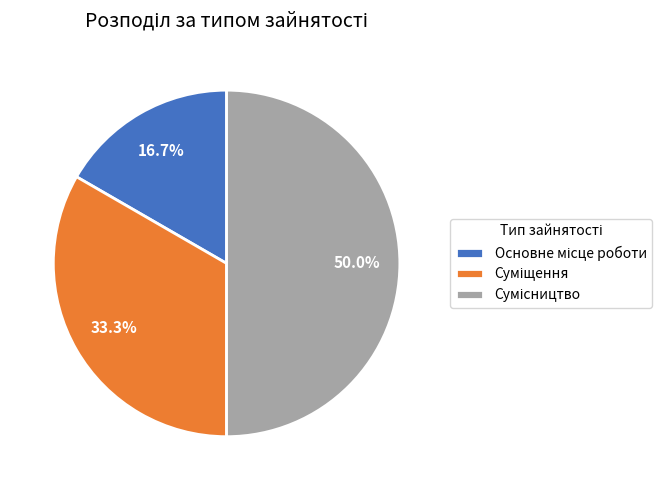

How much of the chart is everything except Сумісництво?

50.0%